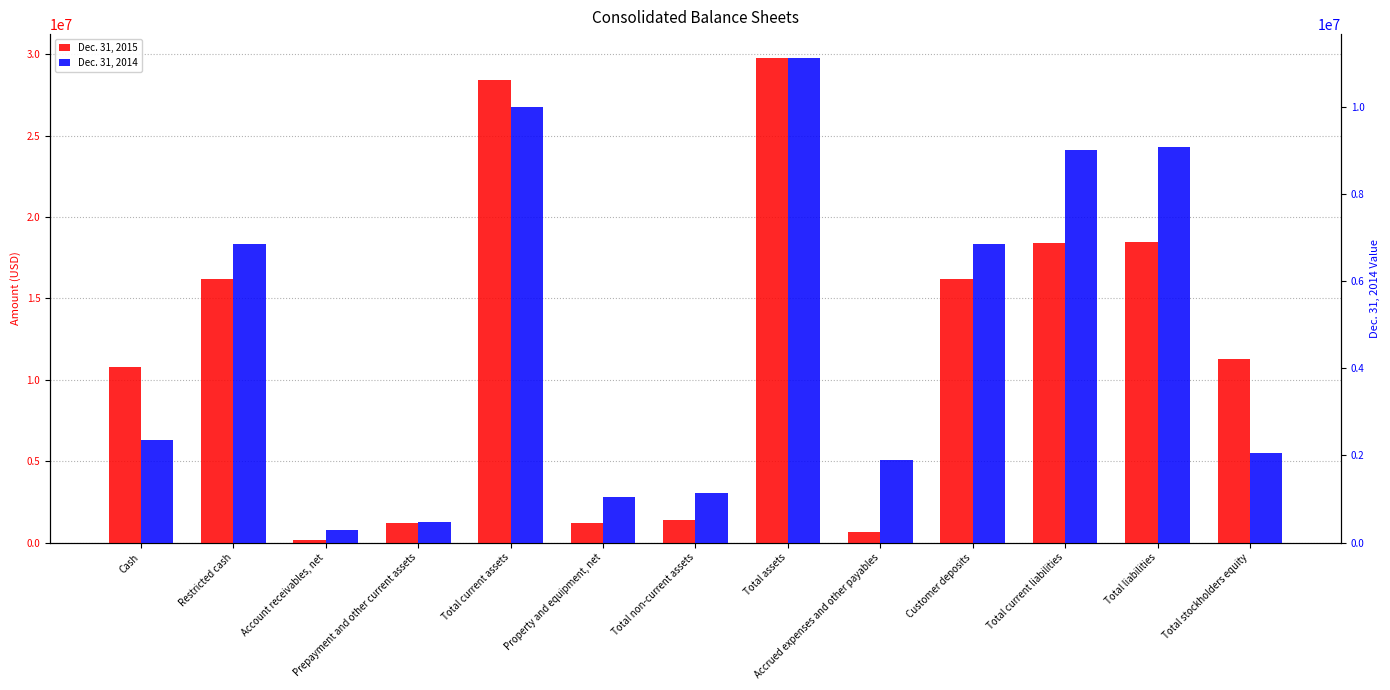

Which has a higher value, Account receivables, net or Property and equipment, net?

Property and equipment, net